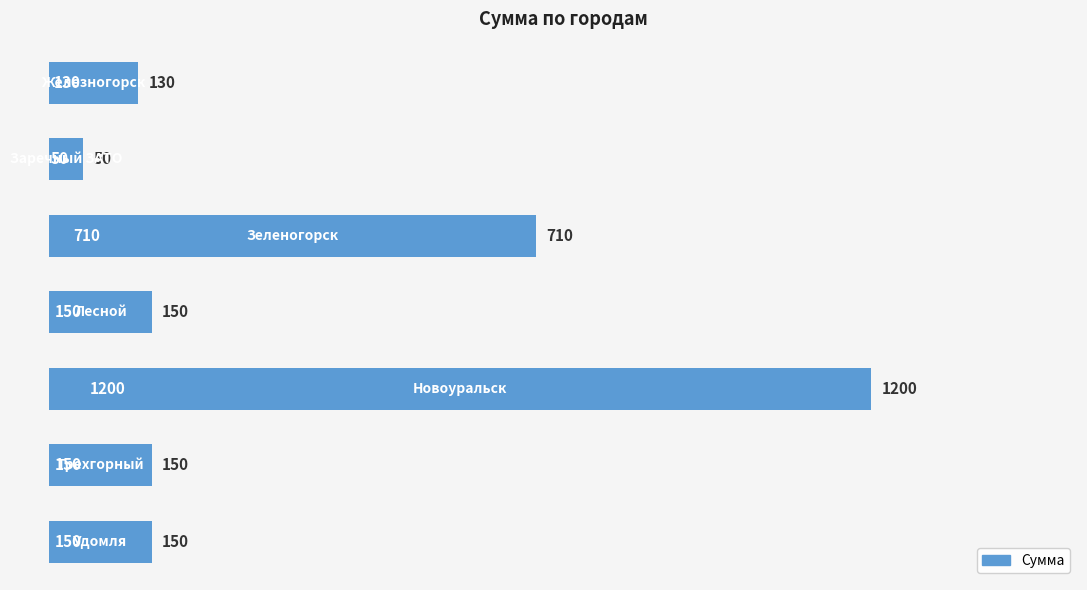

Does the chart contain stacked bars?

No